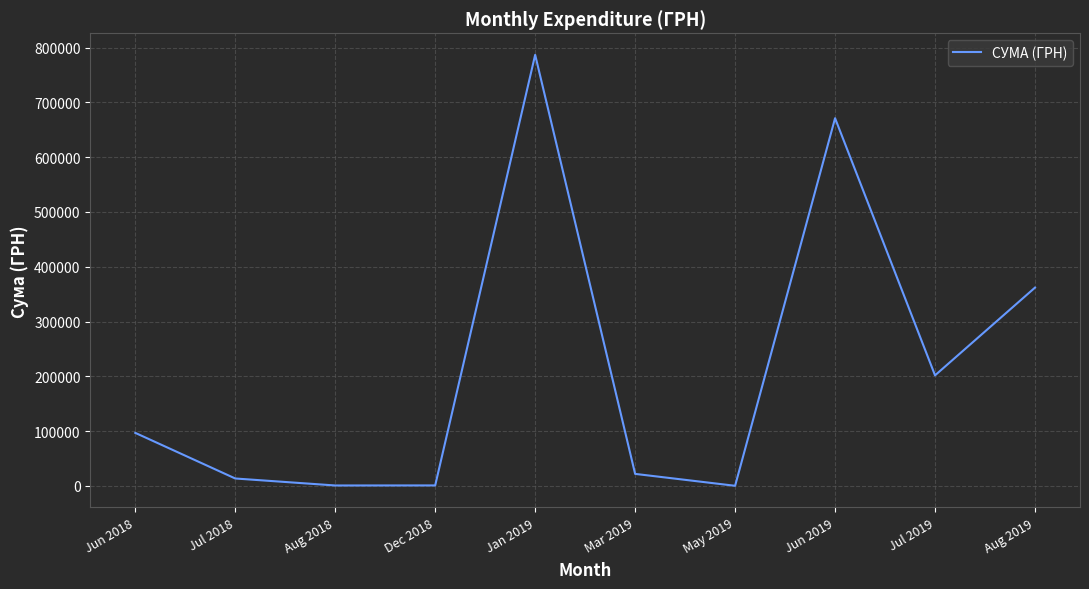

Is it true that the value at Jul 2019 is 201781.0?

True